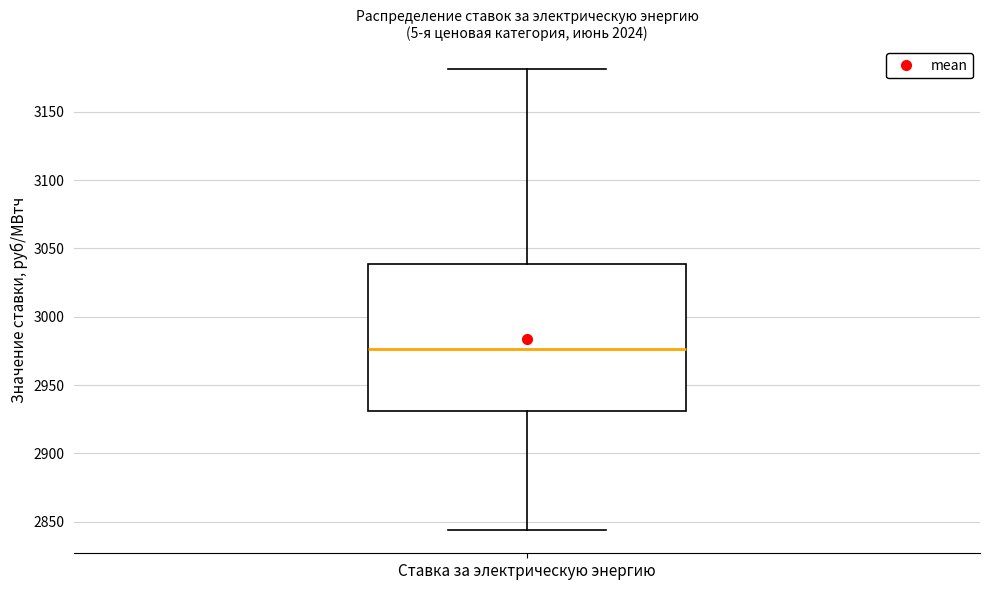

Transcribe this box plot: give where the median line is, the range the box spans, and where the two whiskers end, as read against the y-axis. The values are not printed on the chart, so give them approximately, as read against the axis.

median 2975, box 2930 to 3040, whiskers 2845 to 3180